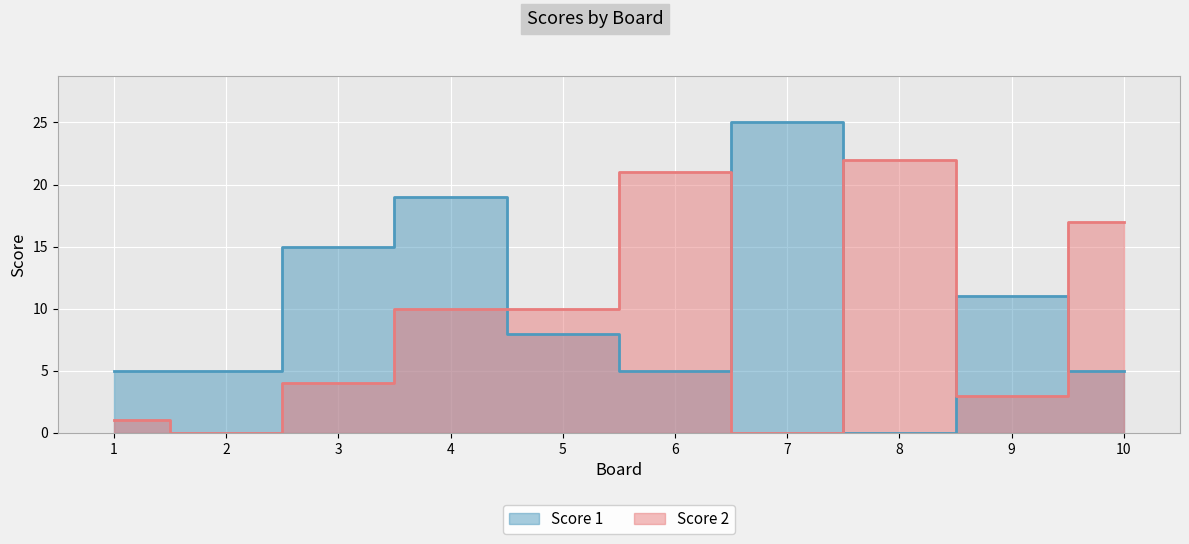

Which label corresponds to the largest value in the chart?

7